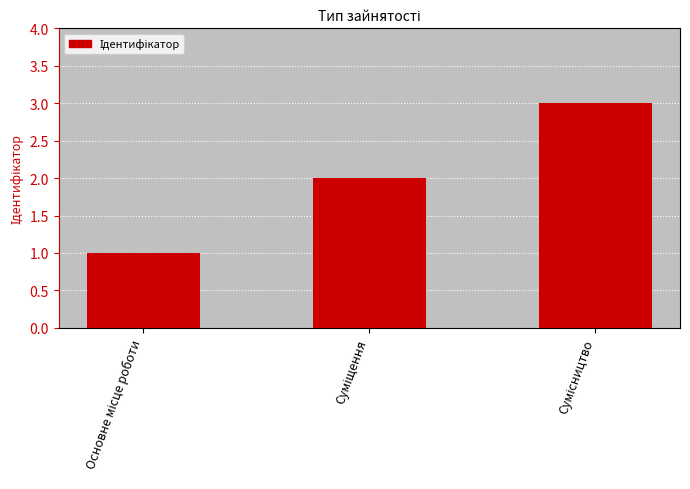

What is the maximum value shown in the chart?

3